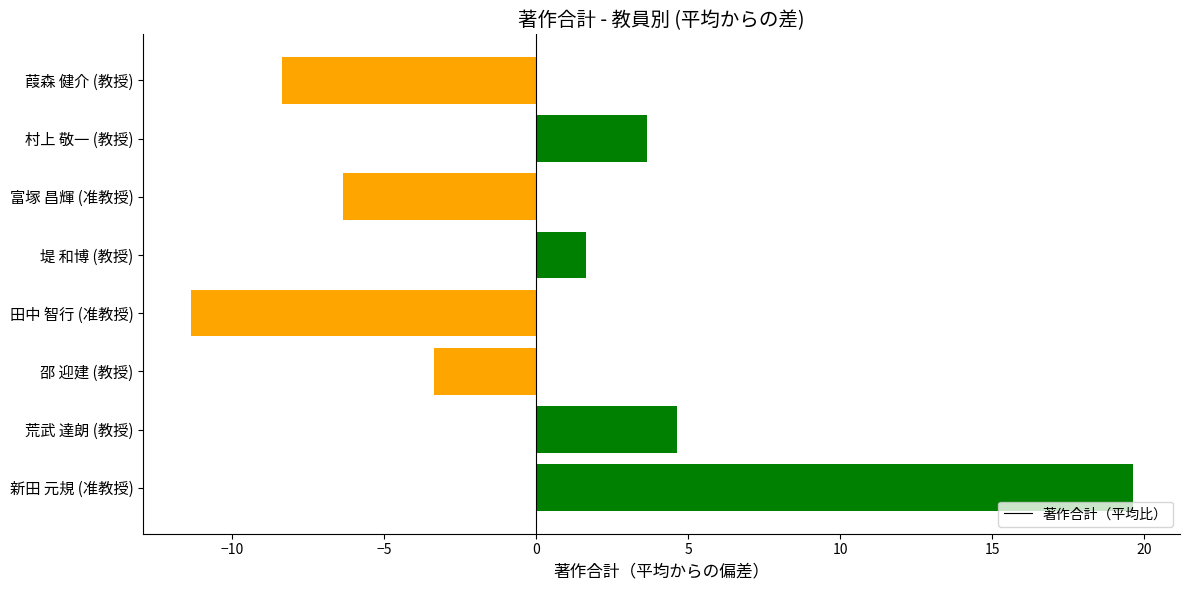

At which label is the value closest to 4?

村上 敬一 (教授)